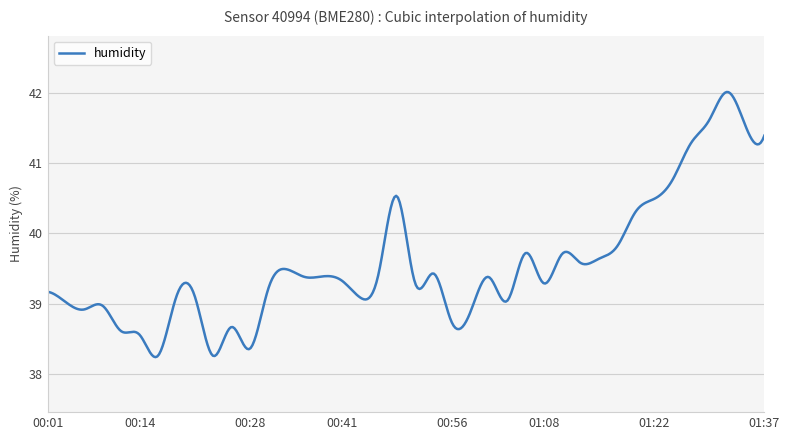

What is the smallest value displayed?

38.2